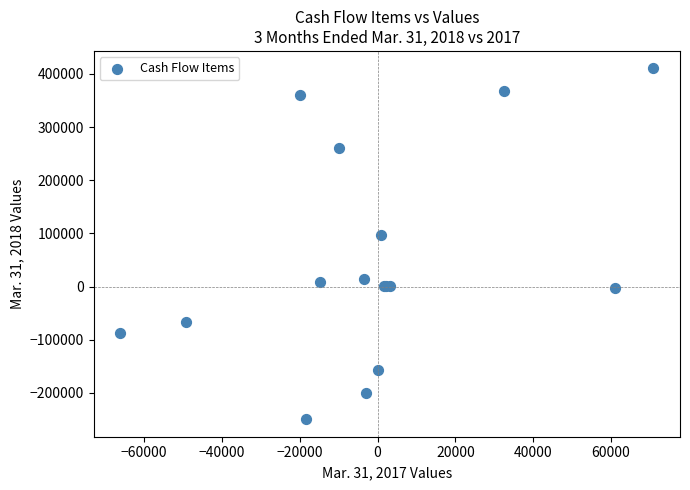

What Y value in the scatter plot is closest to 80325?

96475